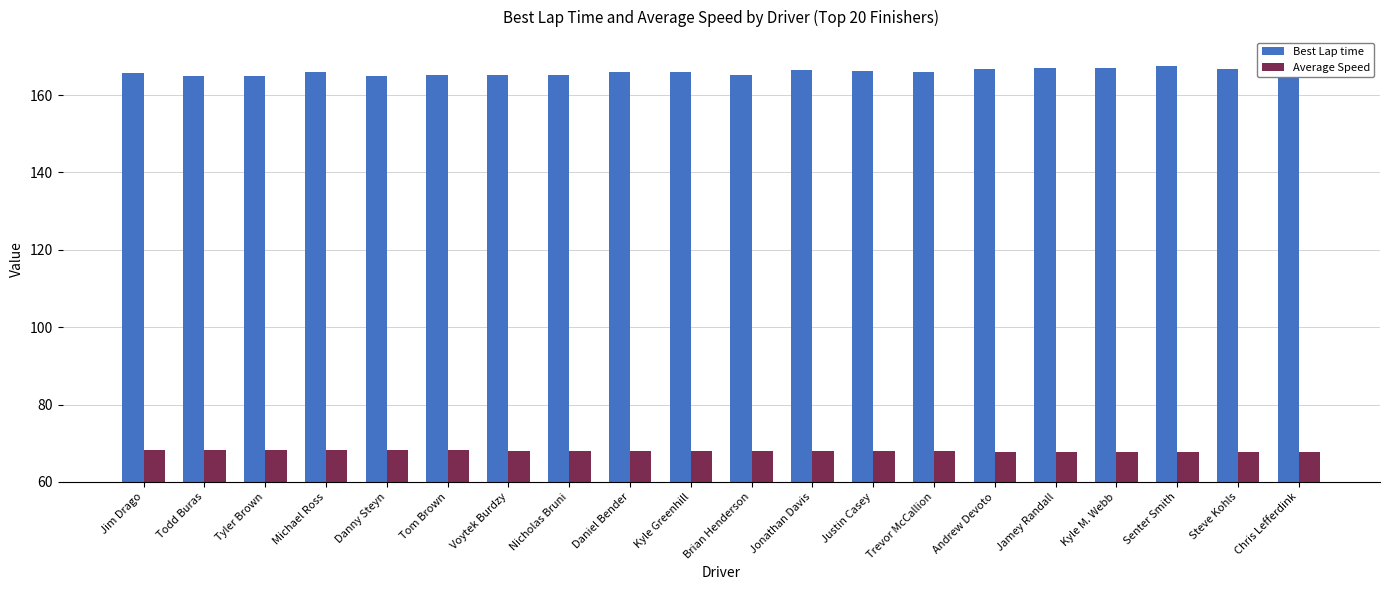

What is the value of the Average Speed bar at the 6th from the left?

68.1